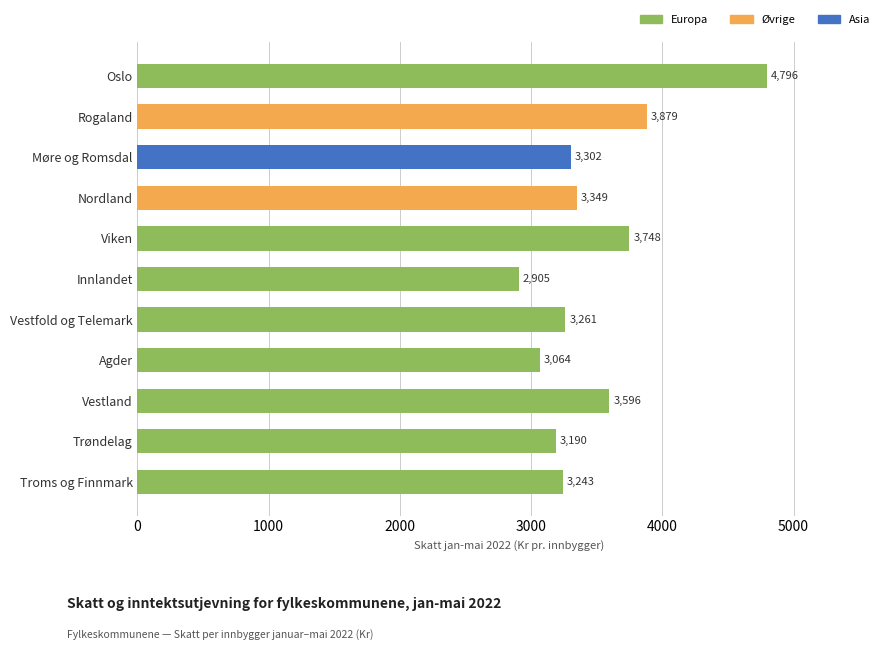

Approximately how many times larger is the value at Møre og Romsdal compared to Viken?

0.9